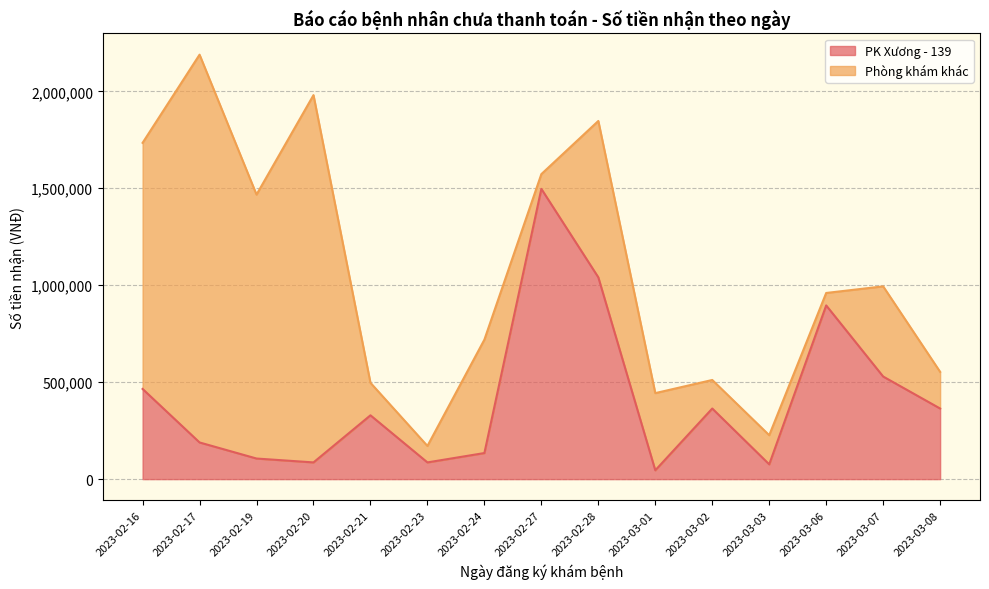

What is the label of the 5th point from the right?

2023-03-02